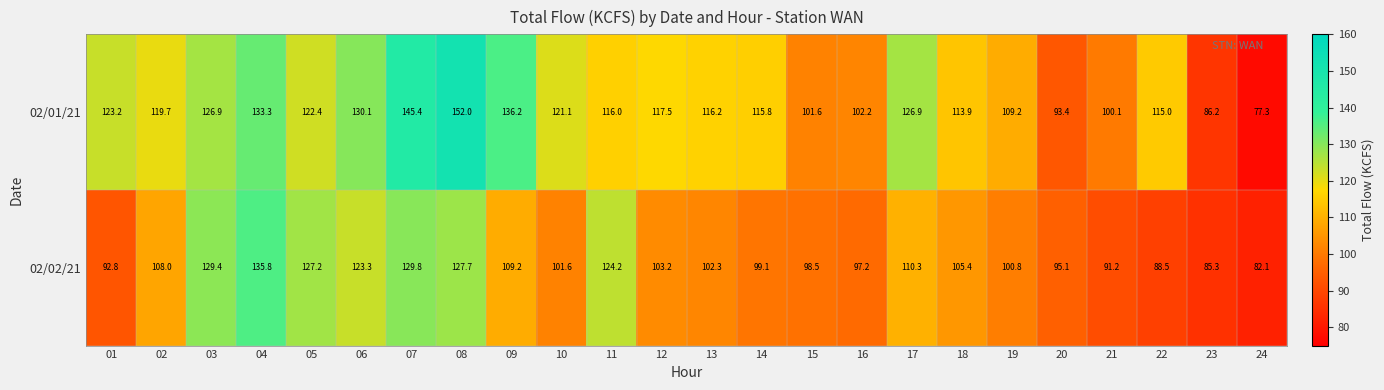

How many distinct data groups are displayed?

2